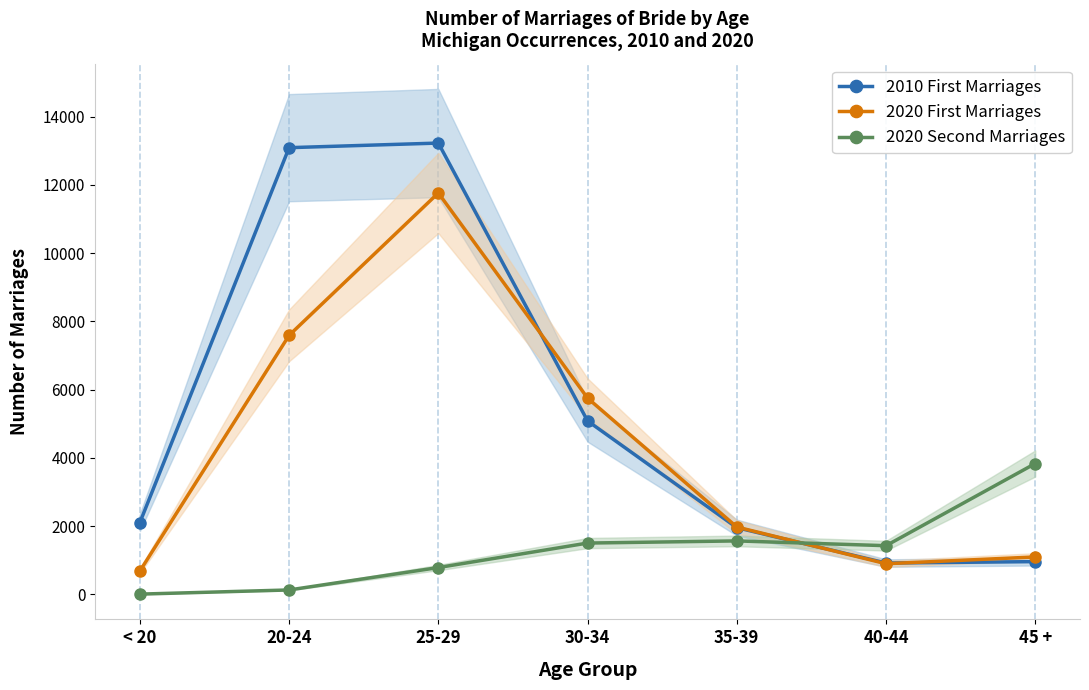

What is the label of the 1st point from the left?

< 20